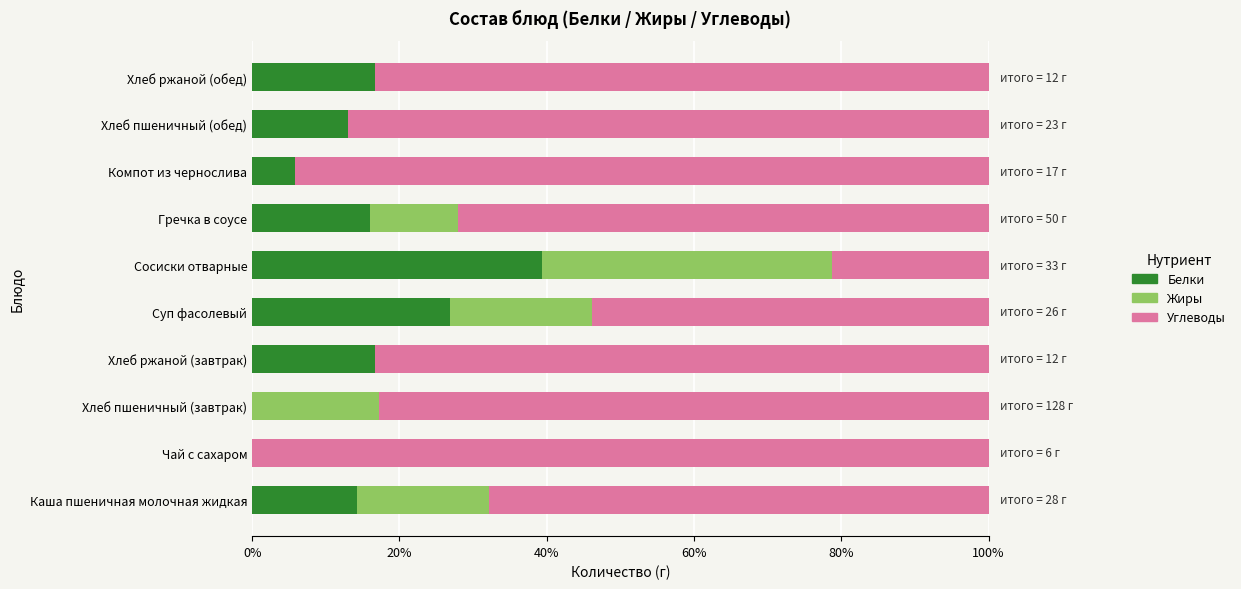

What is the total value across all series at Хлеб ржаной (обед)?

100.0